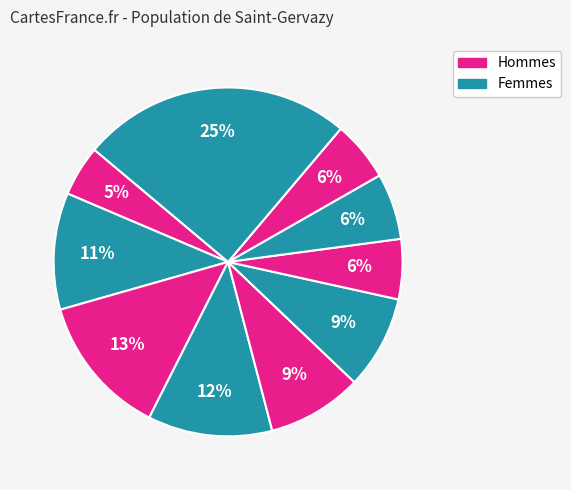

Count the number of slices in the pie.

10